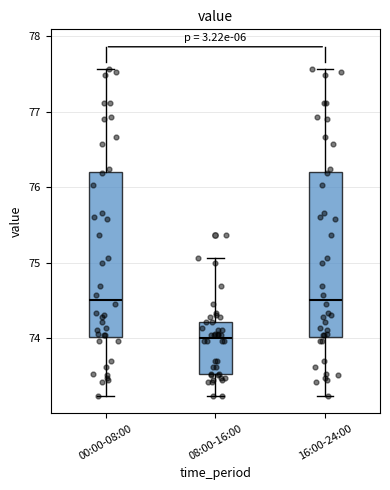

Where does the lower whisker of the box for 16:00-24:00 end on the y-axis? The values are not printed on the chart, so give them approximately, as read against the axis.

73.2